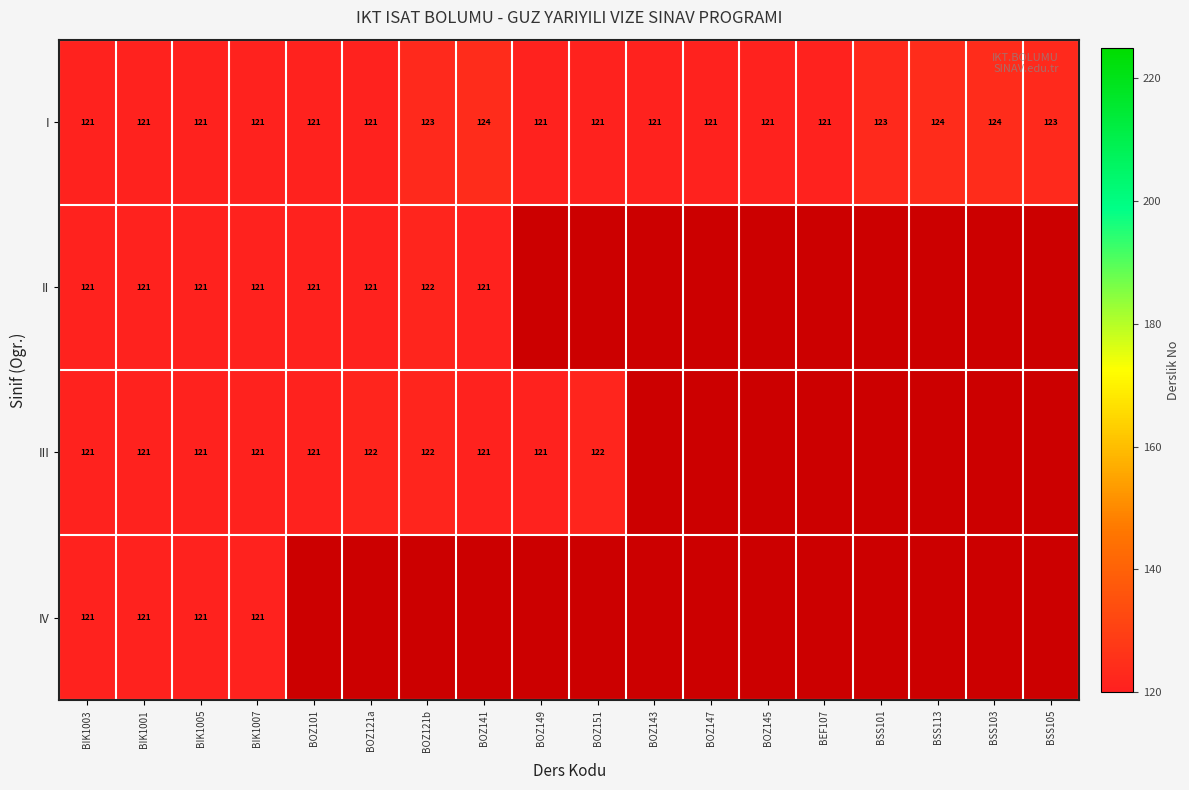

True or false: IV has a value of 121 at BIK1005.

True